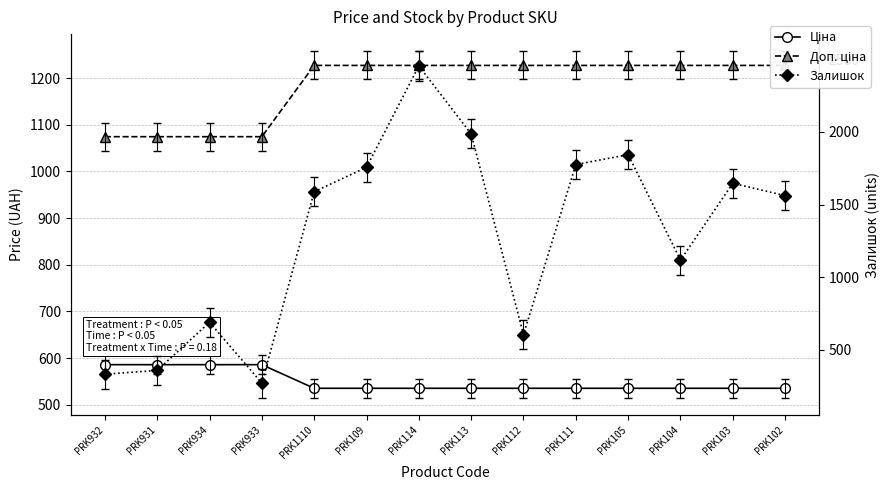

What is the difference between the Ціна values at PRK111 and PRK932?

50.6